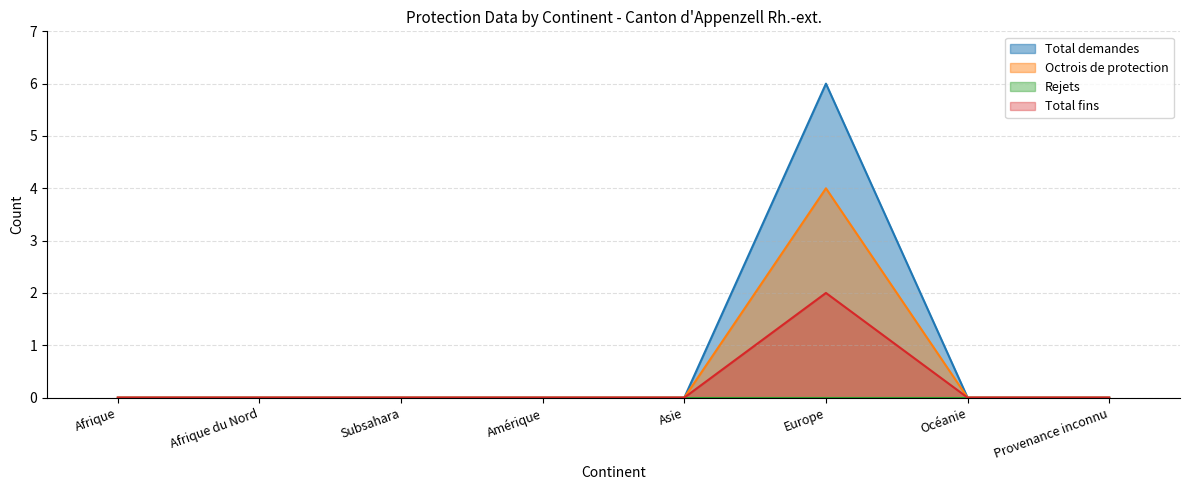

At which category is the sum across all series the highest?

Europe